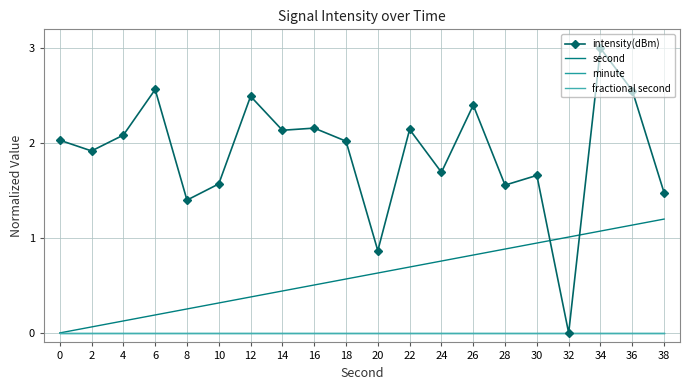

Which series changed the most between 18 and 20?

intensity(dBm)